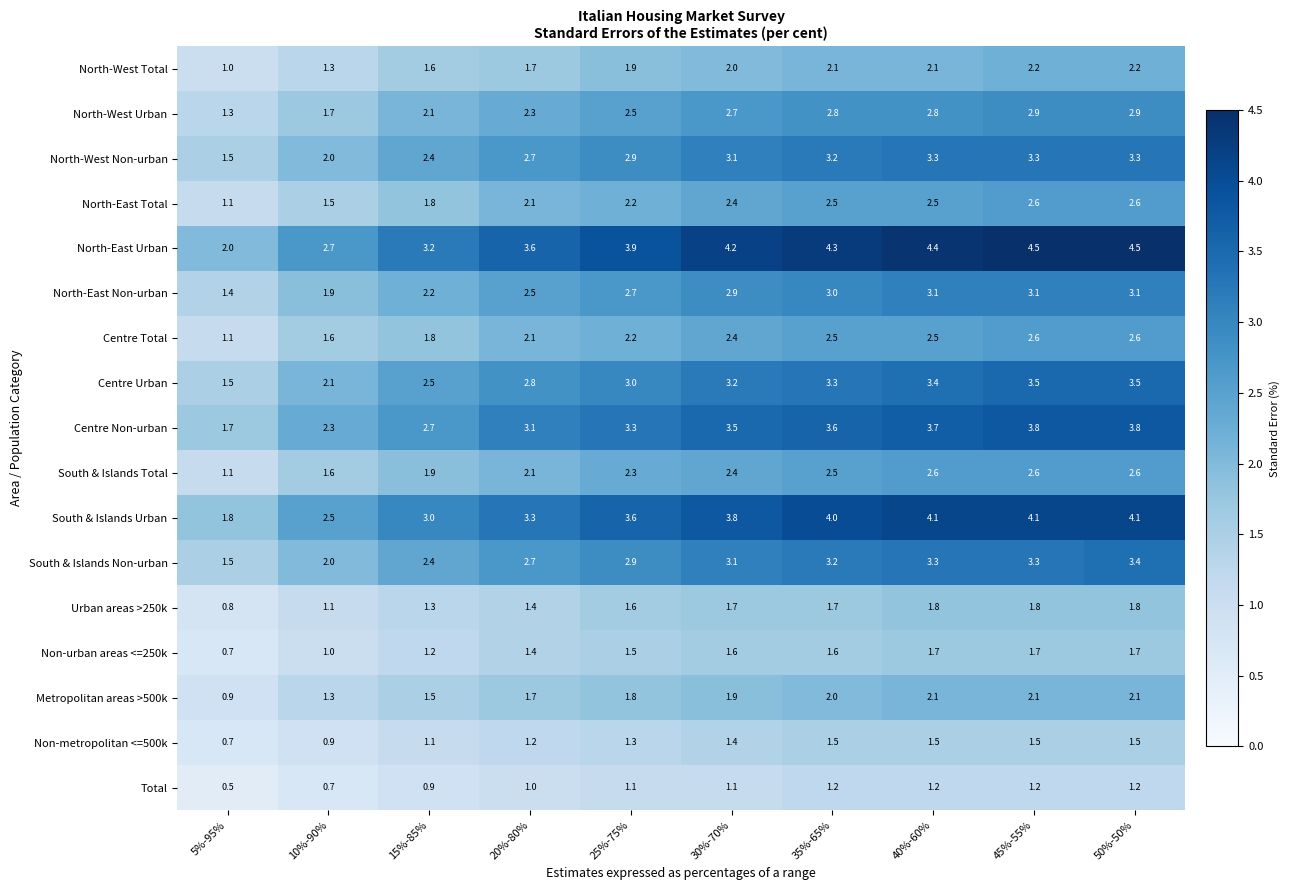

At which category is the sum across all series the highest?

50%-50%